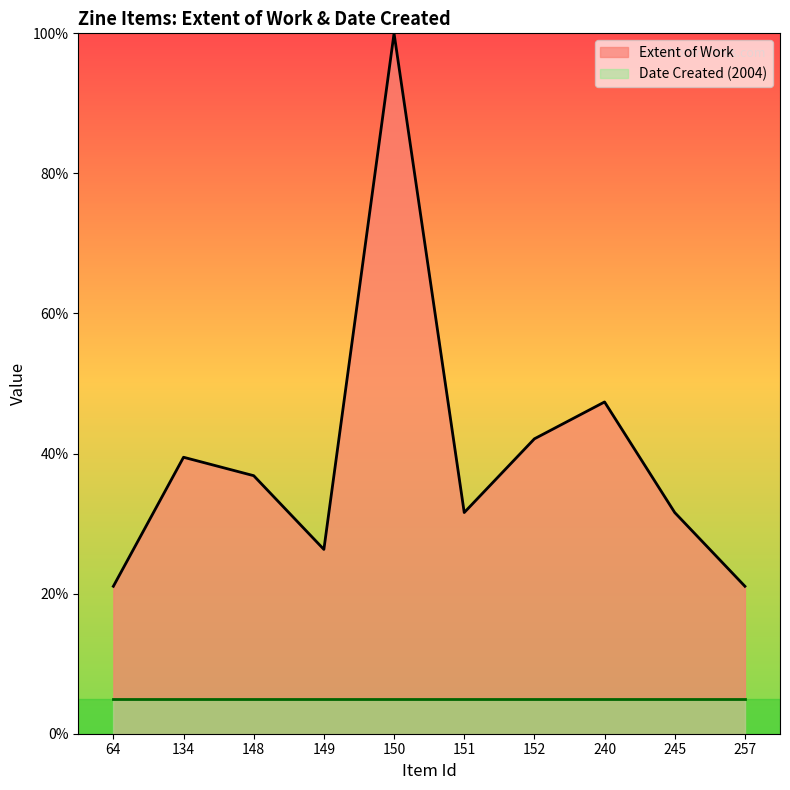

What is the value of the 9th point from the left?

31.6